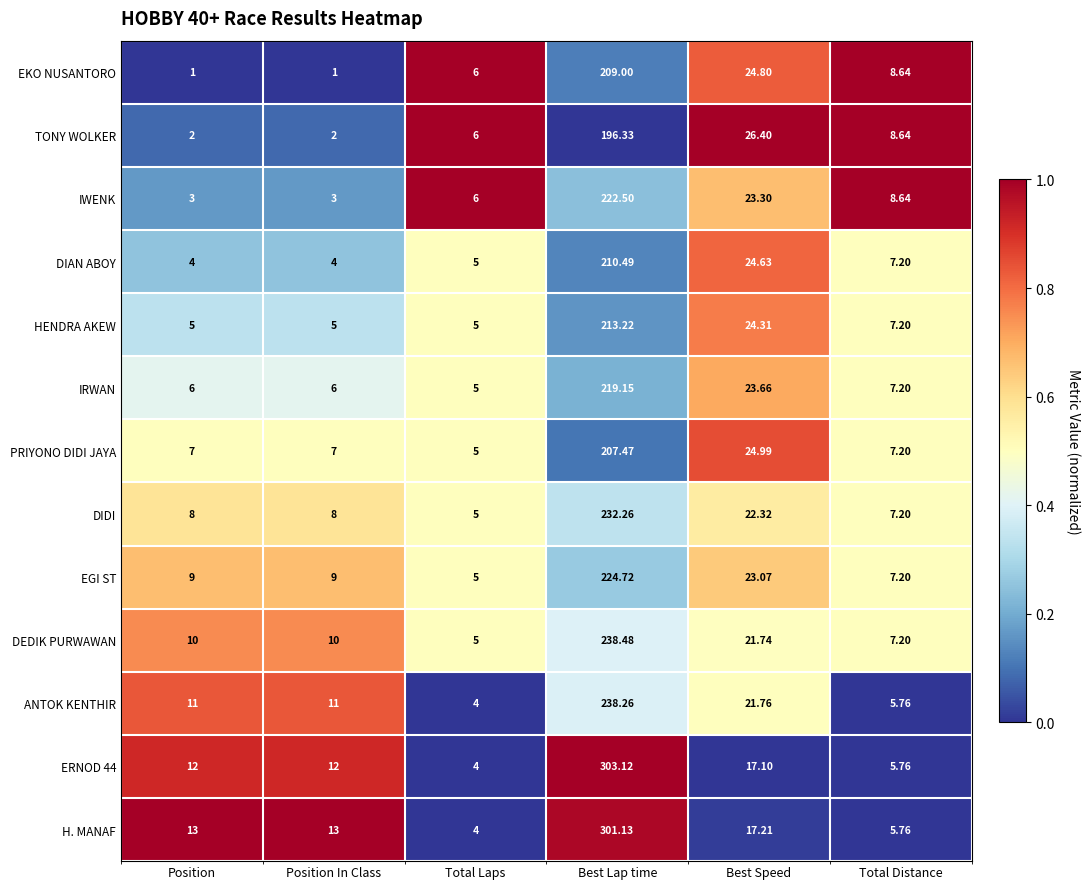

Is the value of H. MANAF at Position greater than the value of IRWAN at Total Laps?

Yes